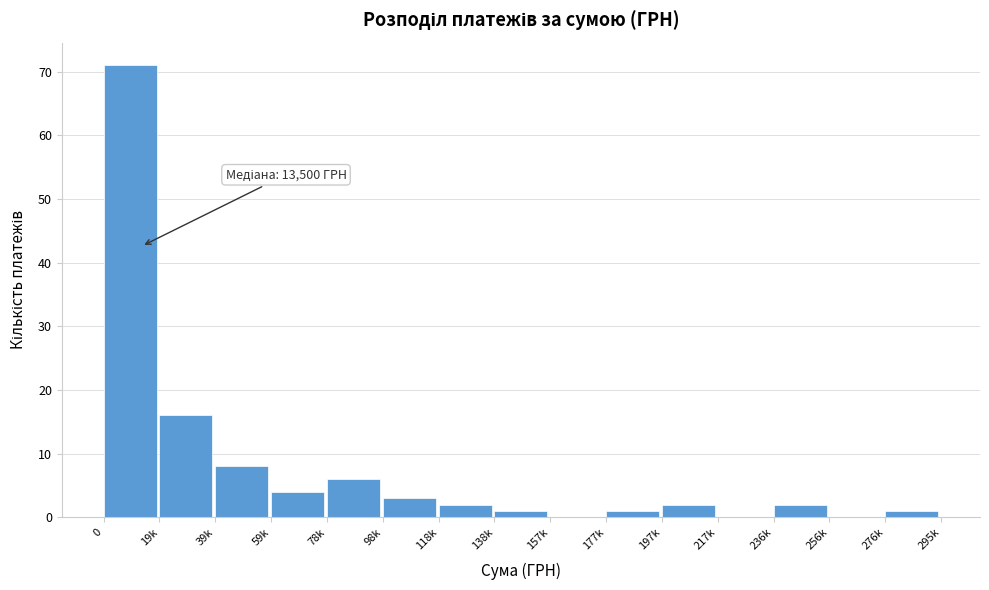

Reading left to right, what are all the values shown in this chart?

0=71	19k=16	39k=8	59k=4	78k=6	98k=3	118k=2	138k=1	157k=0	177k=1	197k=2	217k=0	236k=2	256k=0	276k=1